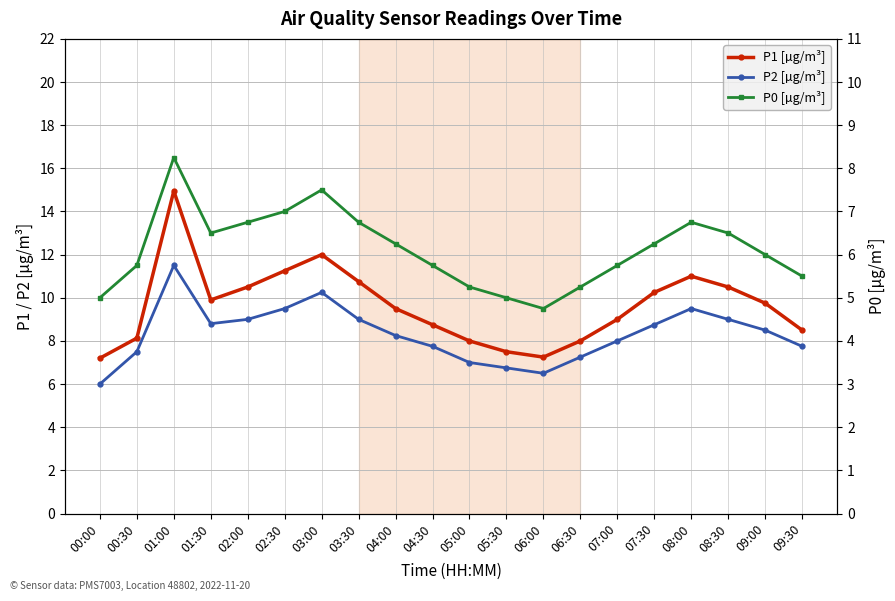

Rank the series by their average value, from highest to lowest.

P1 [µg/m³], P2 [µg/m³], P0 [µg/m³]